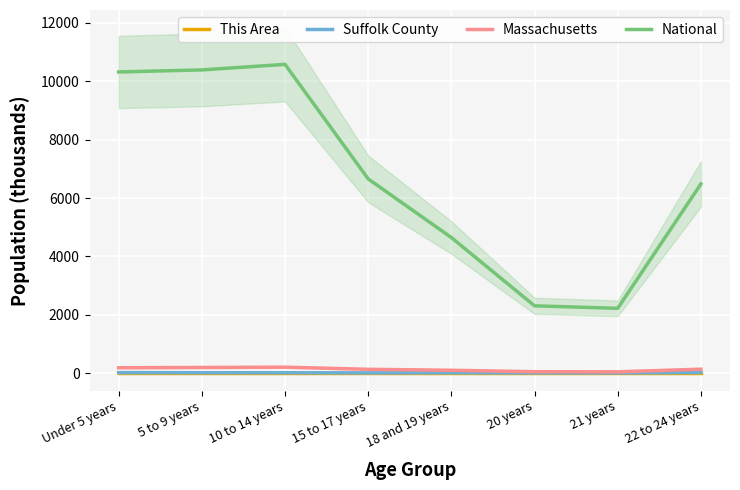

How many interior local valleys does the National series have?

1